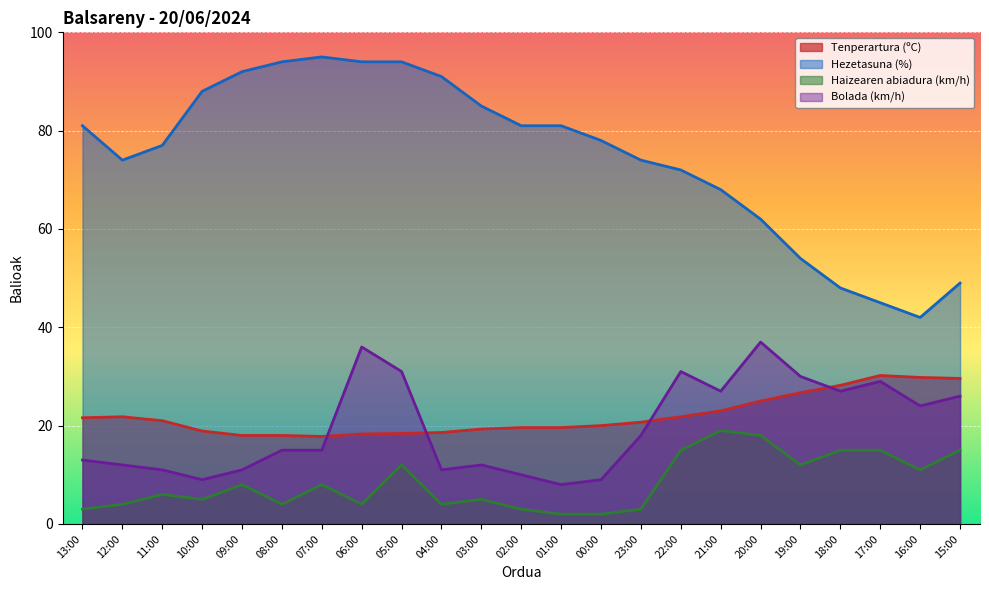

How many lines are shown in the chart?

4